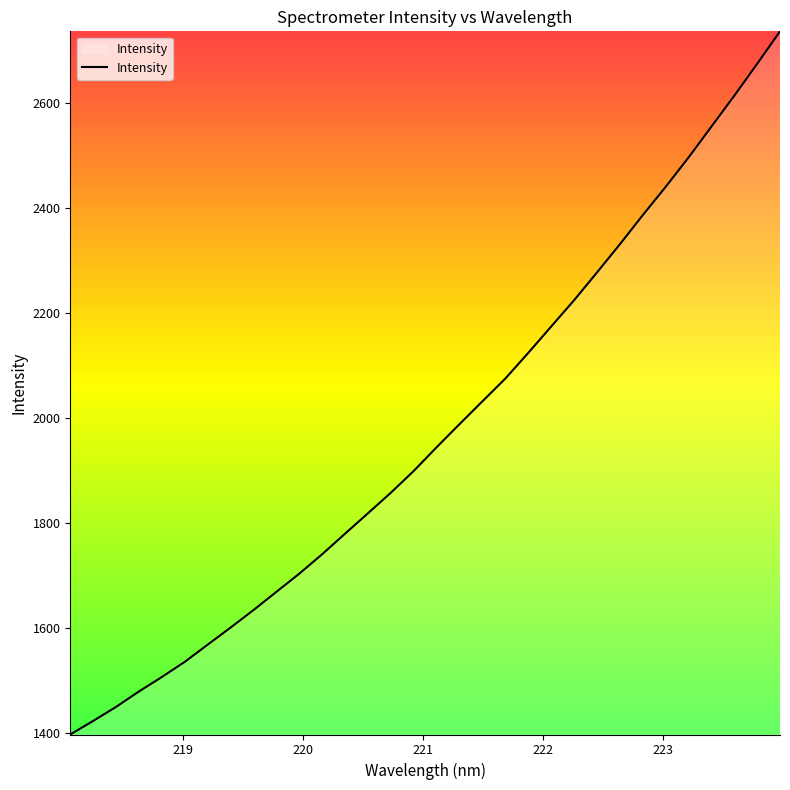

What is the difference between the maximum and minimum values?

1340.6